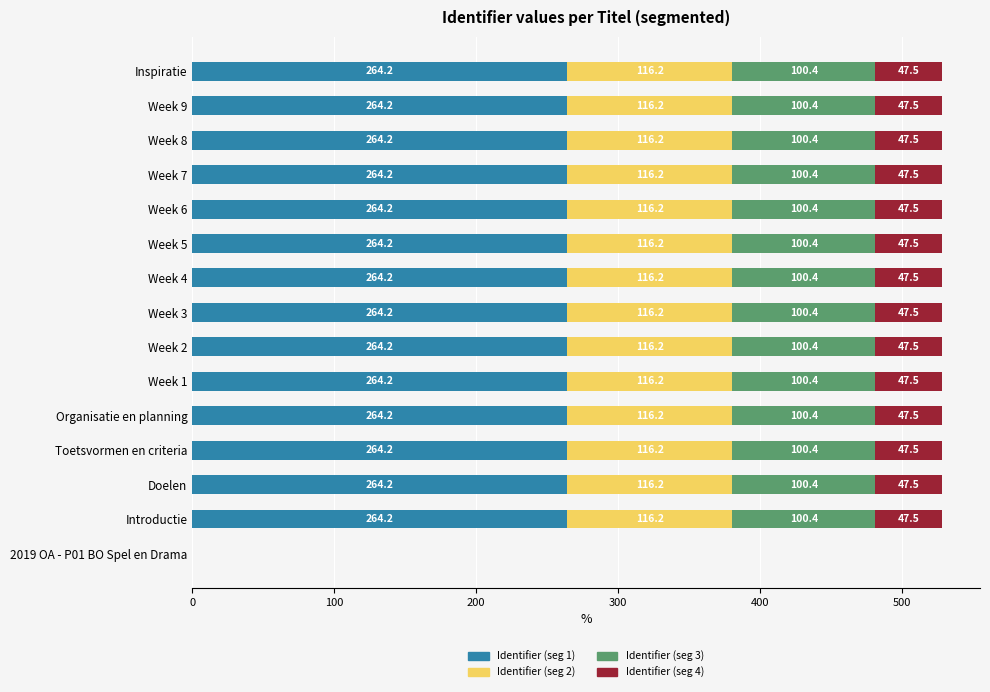

What are all the series names shown in the legend?

Identifier (seg 1), Identifier (seg 2), Identifier (seg 3), Identifier (seg 4)